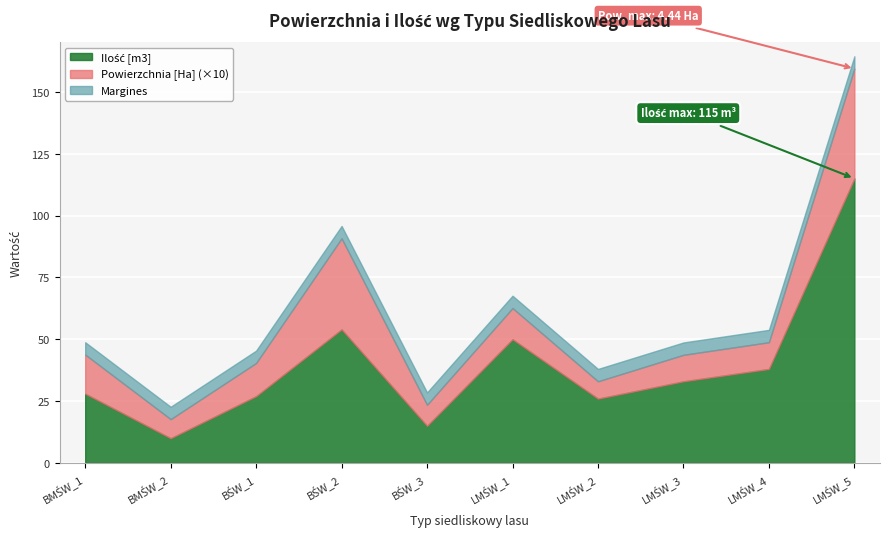

At which category does Ilość [m3] reach its first local peak?

BŚW